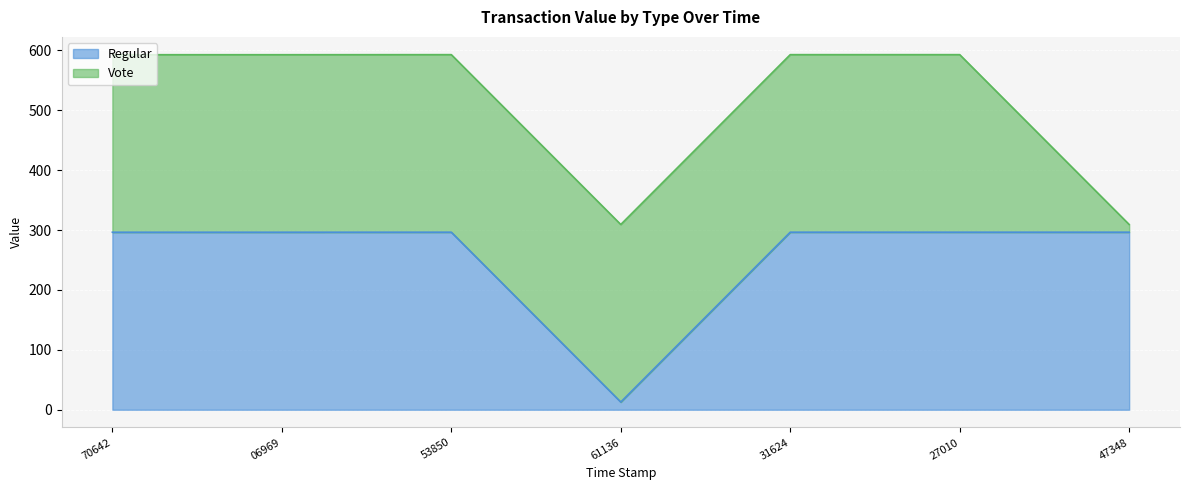

Is it true that Regular equals 296.5 at 31624?

True